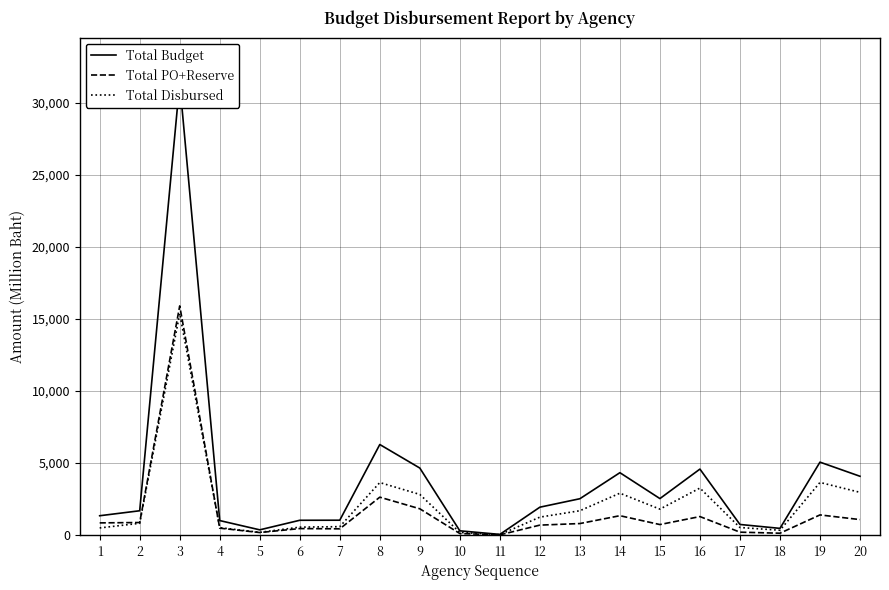

What is the total value across all series at 15?

5060.7